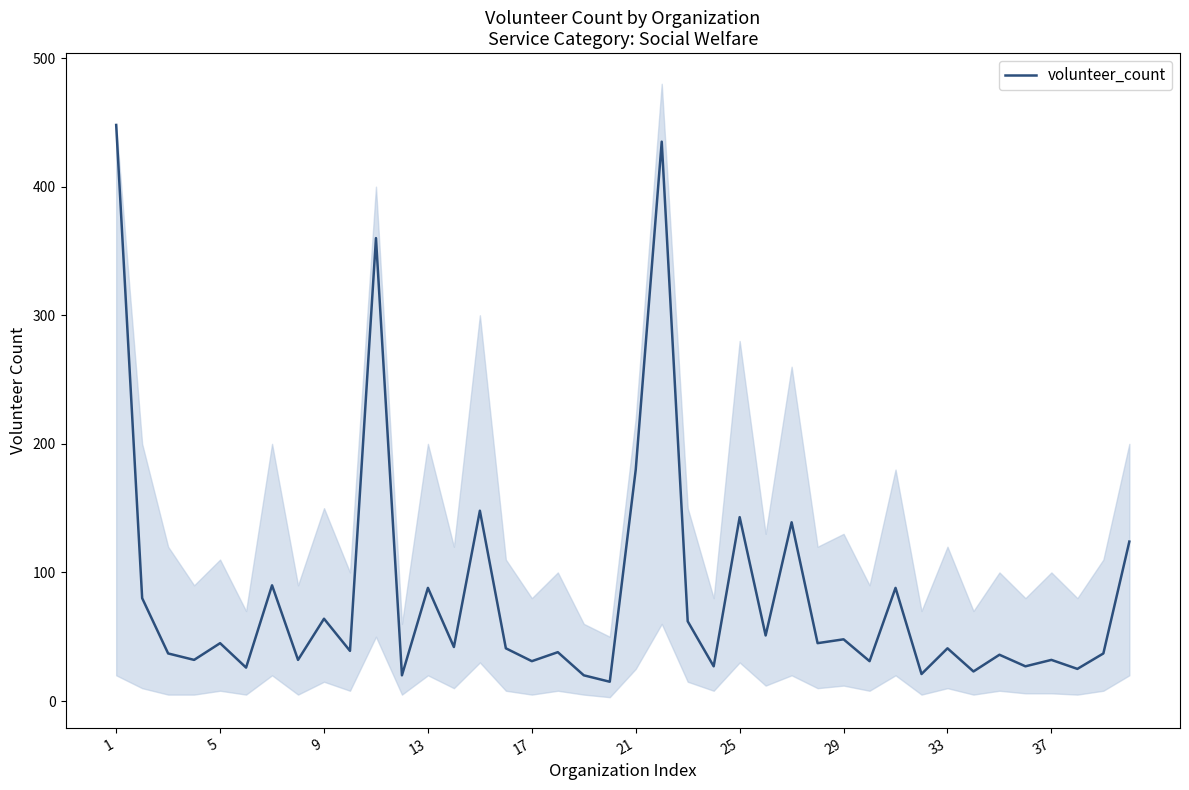

Where is volunteer_count nearest to the value 231?

21